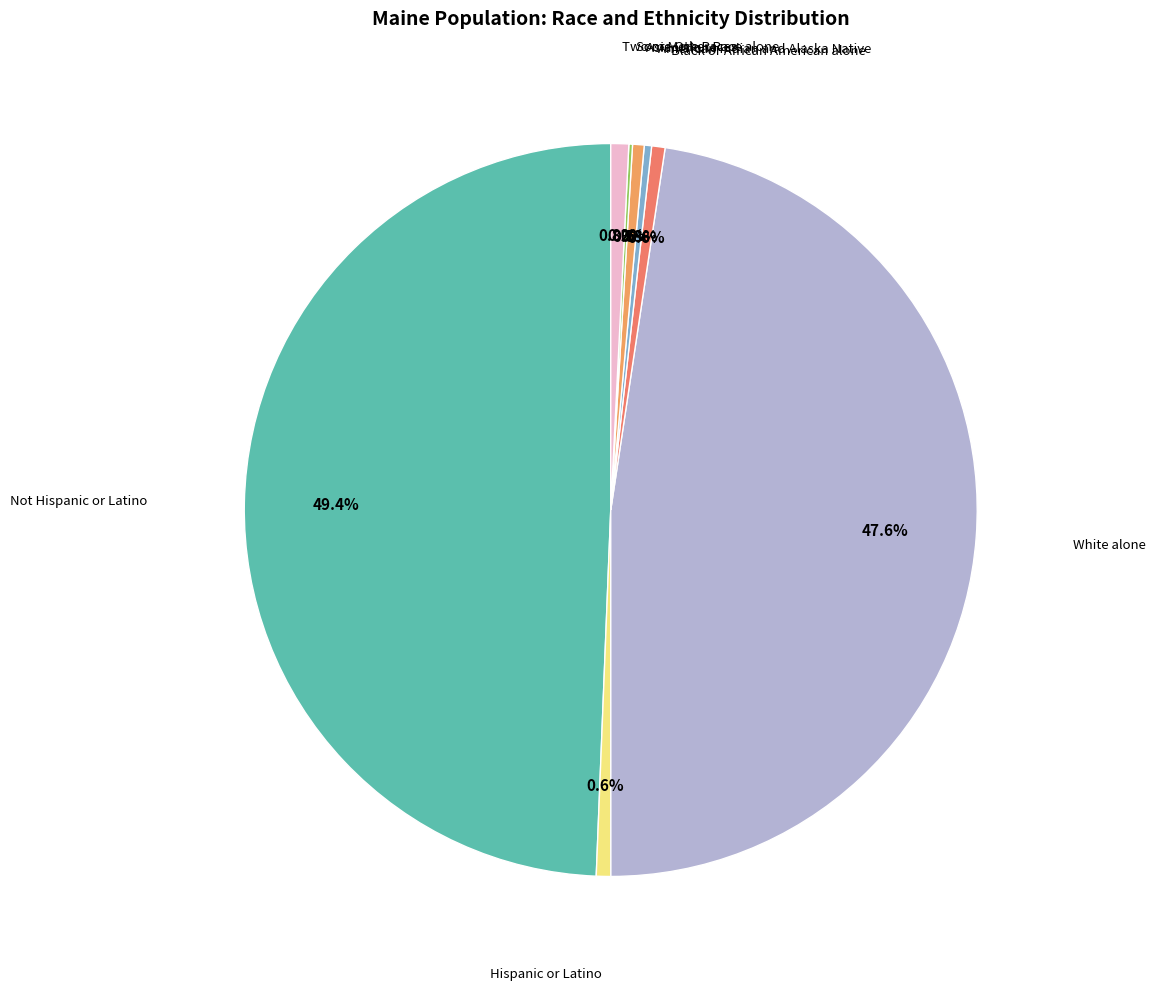

Which category has the smallest portion of the pie?

Some Other Race alone